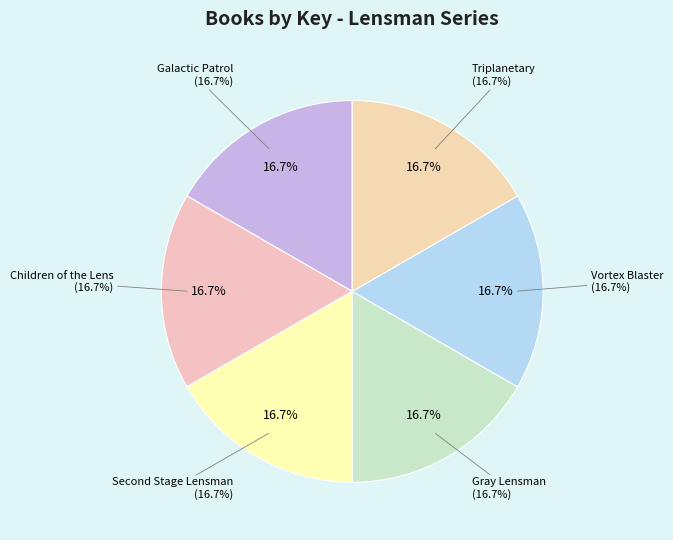

Does Vortex Blaster represent more than half of the total?

No